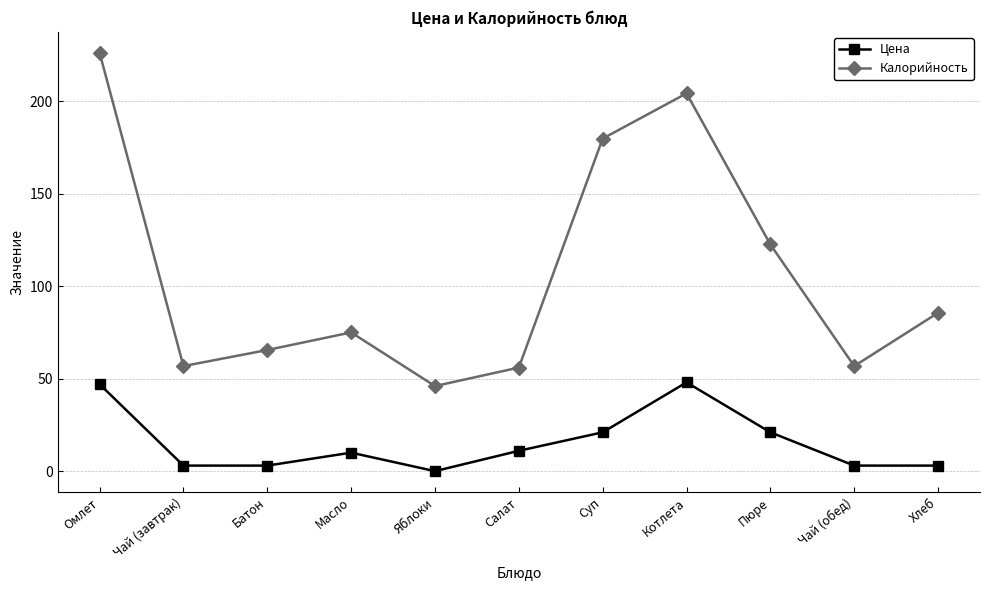

True or false: Цена and Калорийность cross at least once.

False